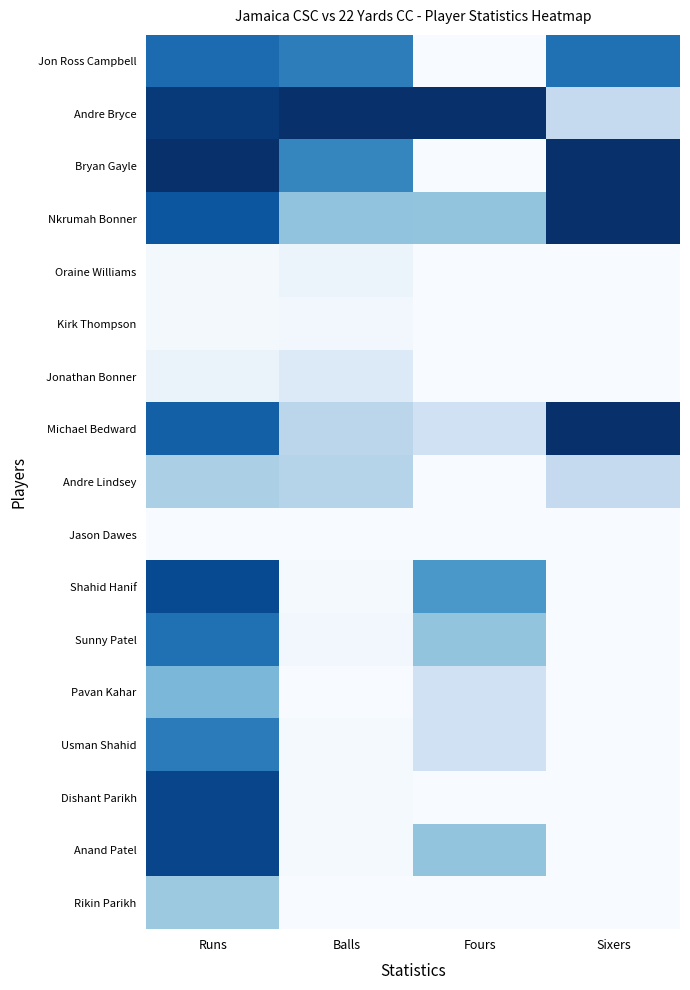

Which series has the widest spread of values?

Bryan Gayle